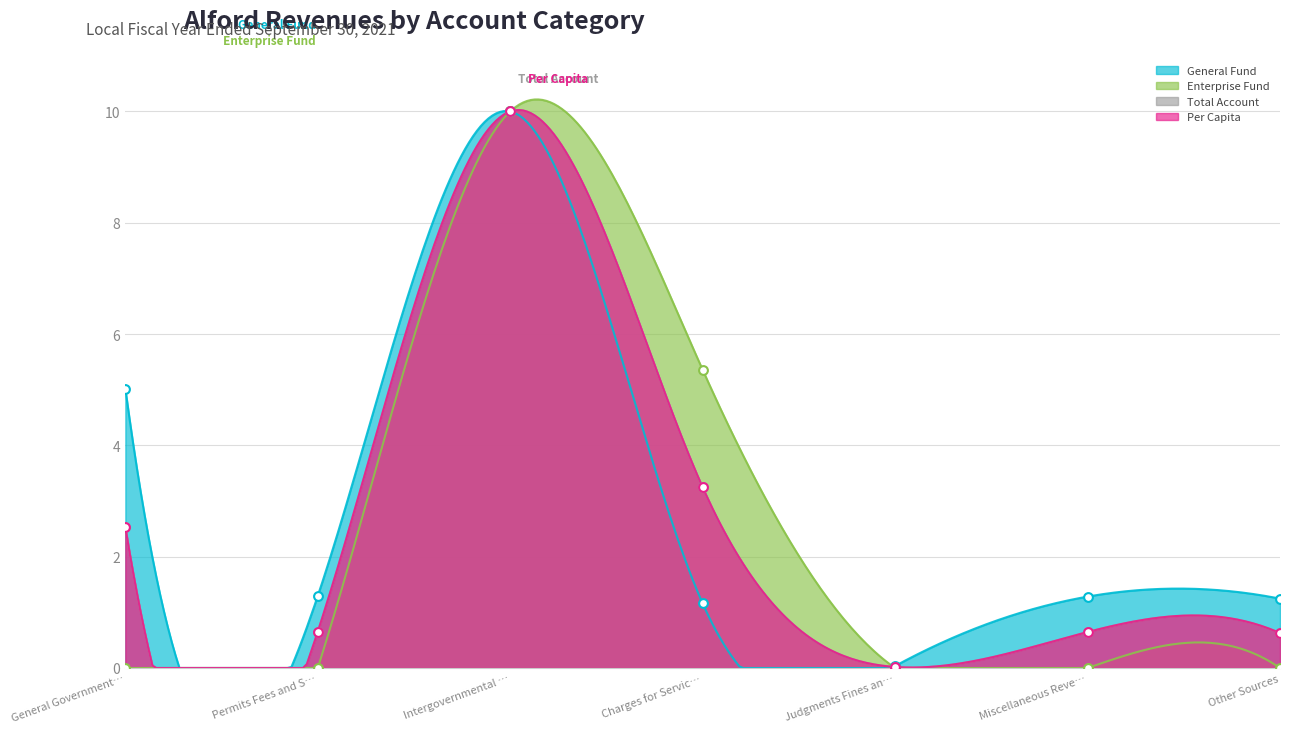

Which series contains the highest Y value?

General Fund